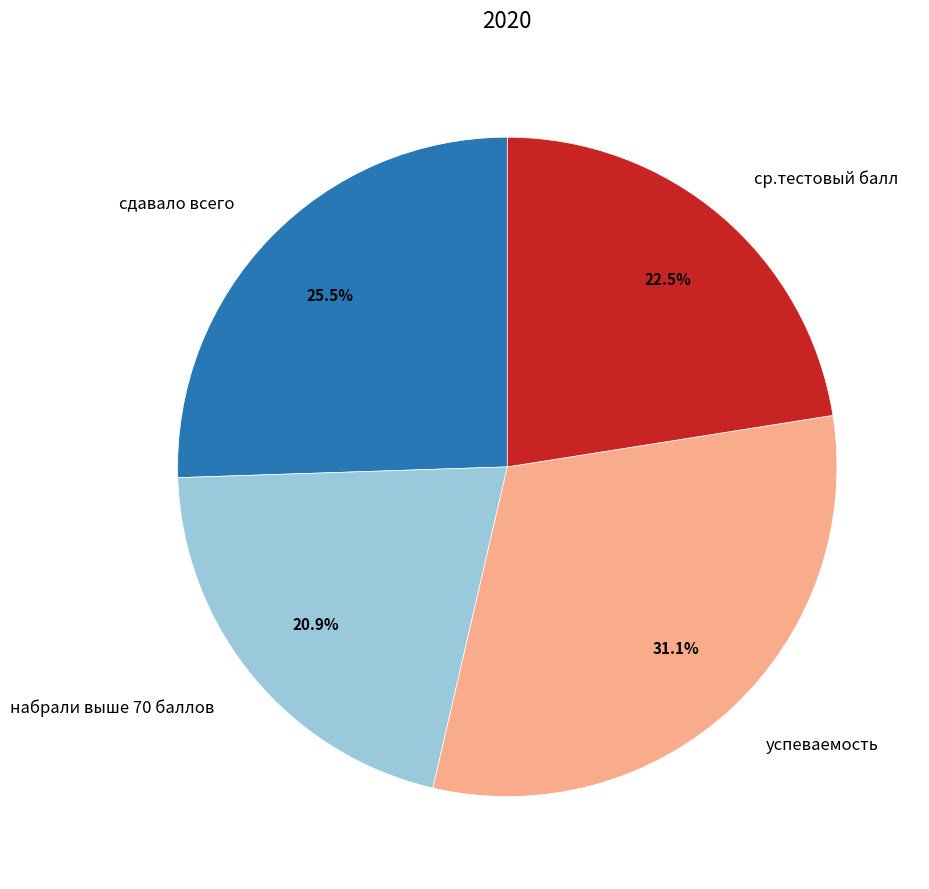

Does успеваемость represent more than half of the total?

No